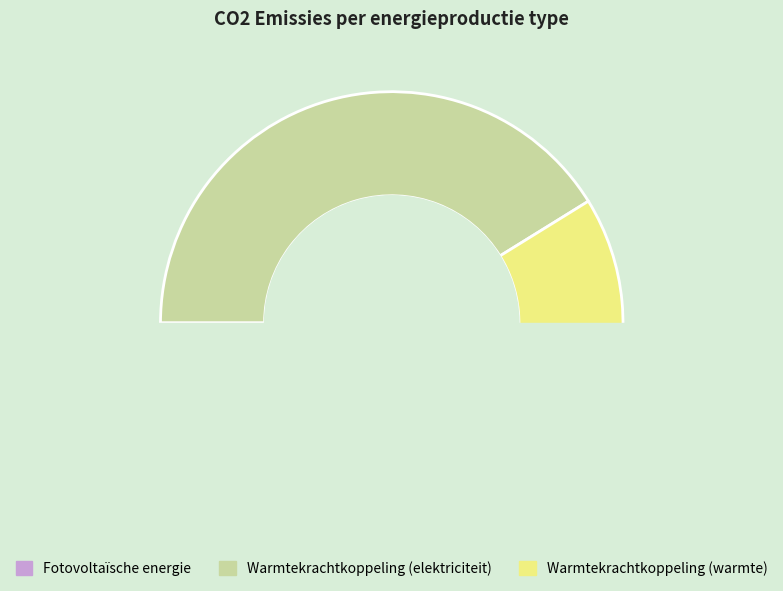

Is there any slice that represents more than half of the pie?

Yes